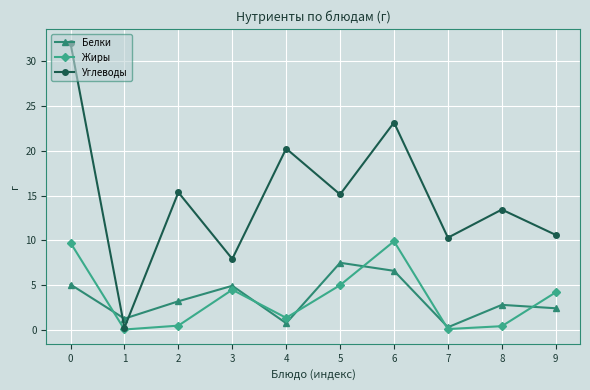

Which series has the largest total across all categories?

Углеводы